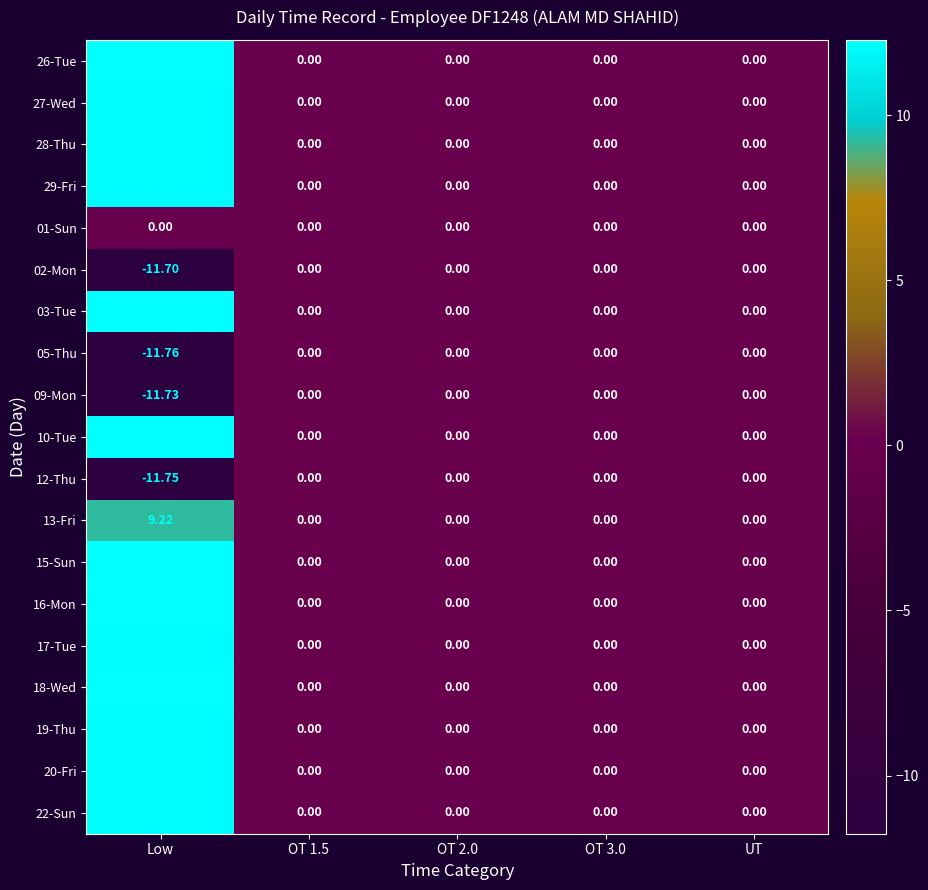

At which category is the sum across all series the highest?

Low